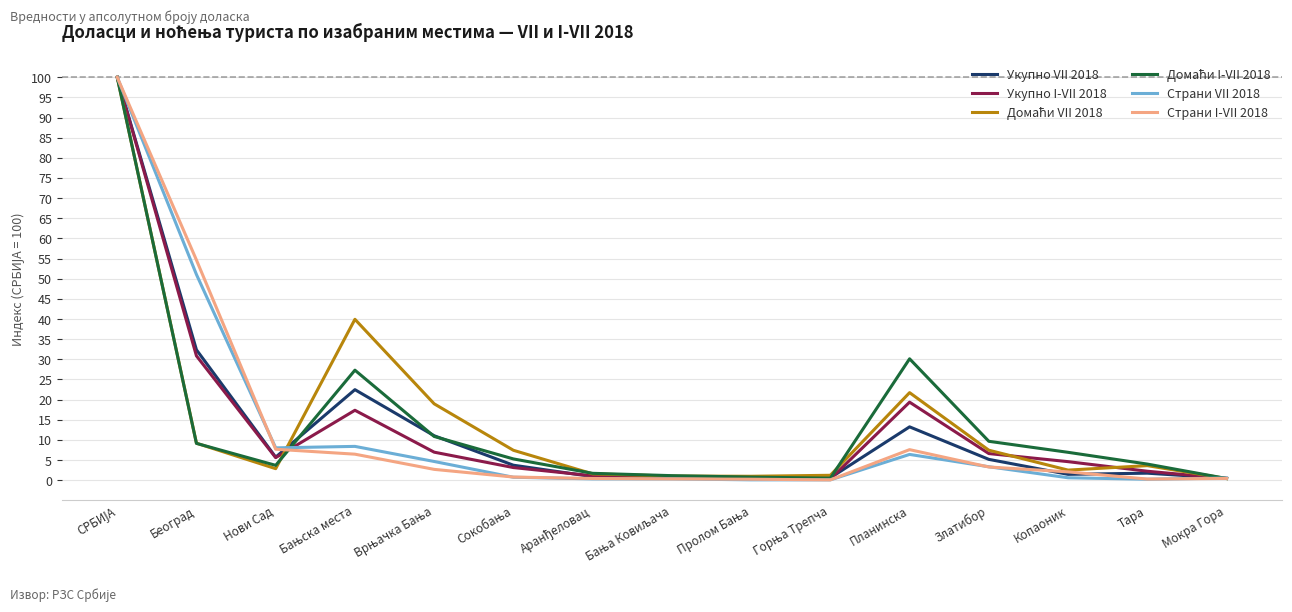

What is the spread (max minus min) of values at Планинска?

23.7